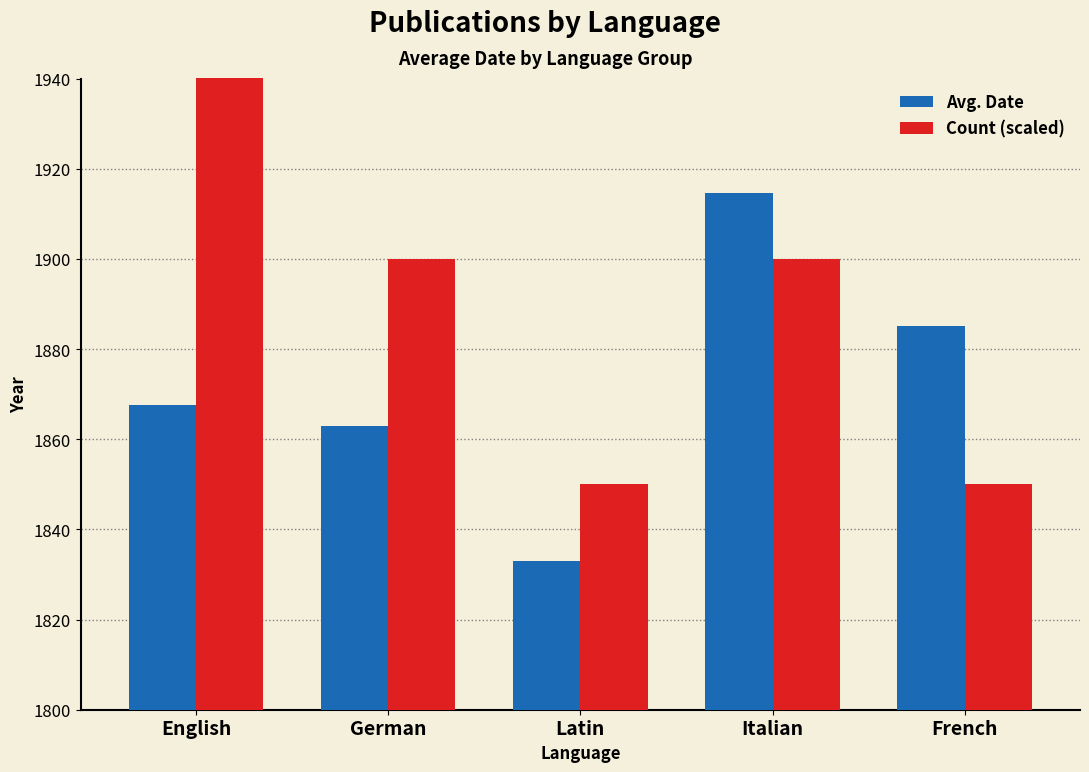

What is the spread (max minus min) of values at French?

35.0